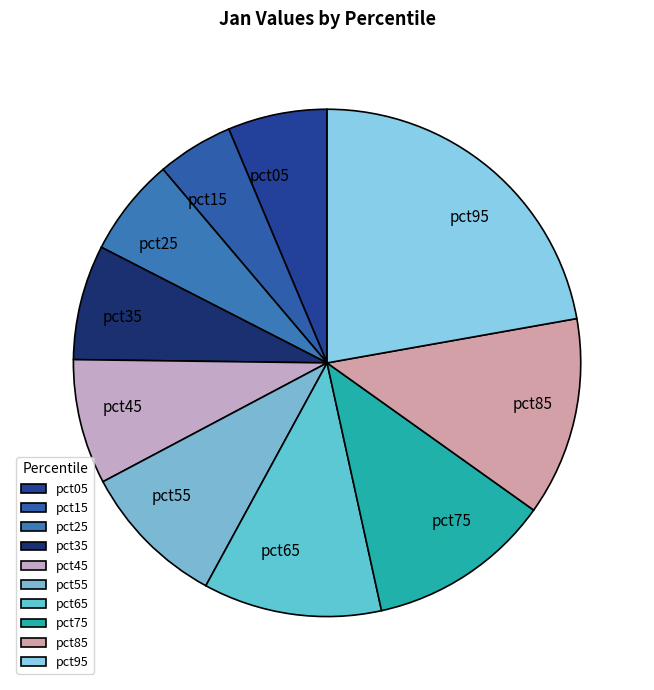

What is the smallest slice in the pie chart?

pct15